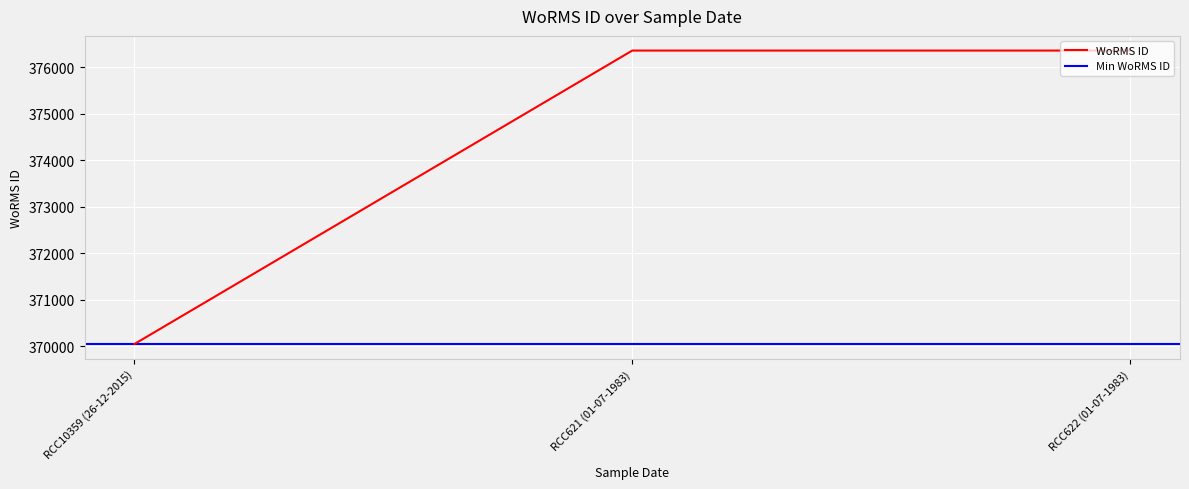

Is it true that the value at 01-07-1983 is 617327?

False